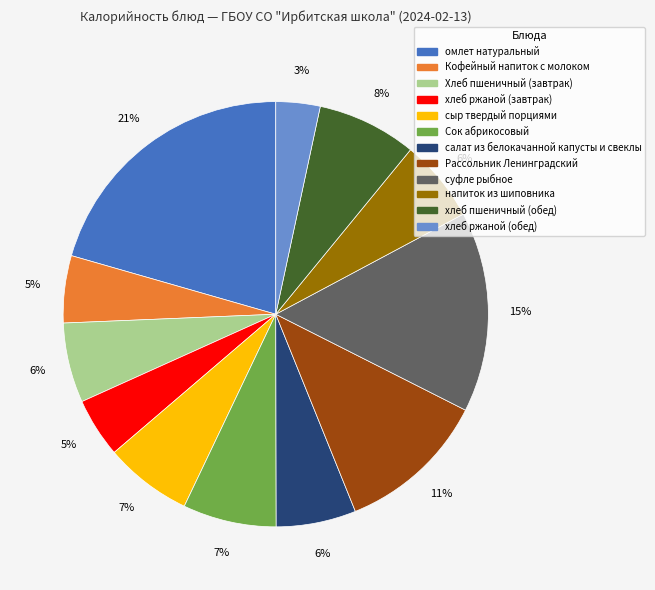

Is it true that Хлеб пшеничный (завтрак) is 19% of the pie?

False